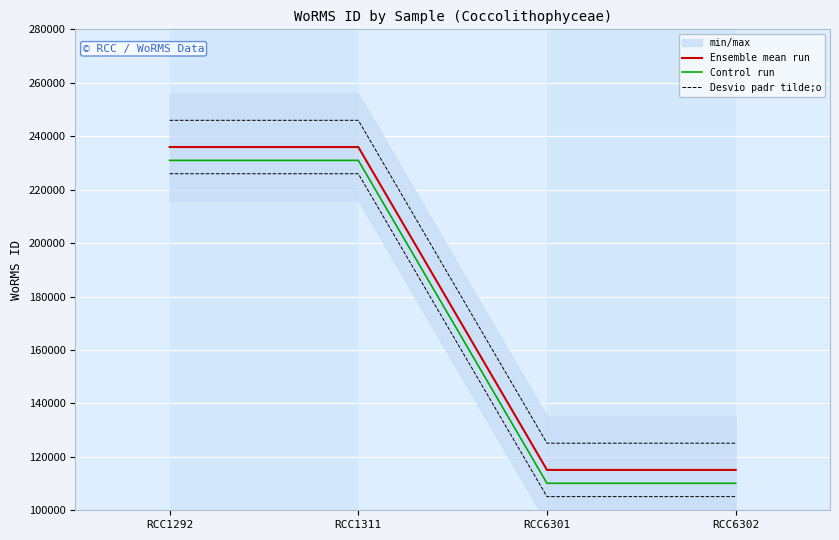

At which label does Desvio padr tilde;o reach its peak?

RCC1292